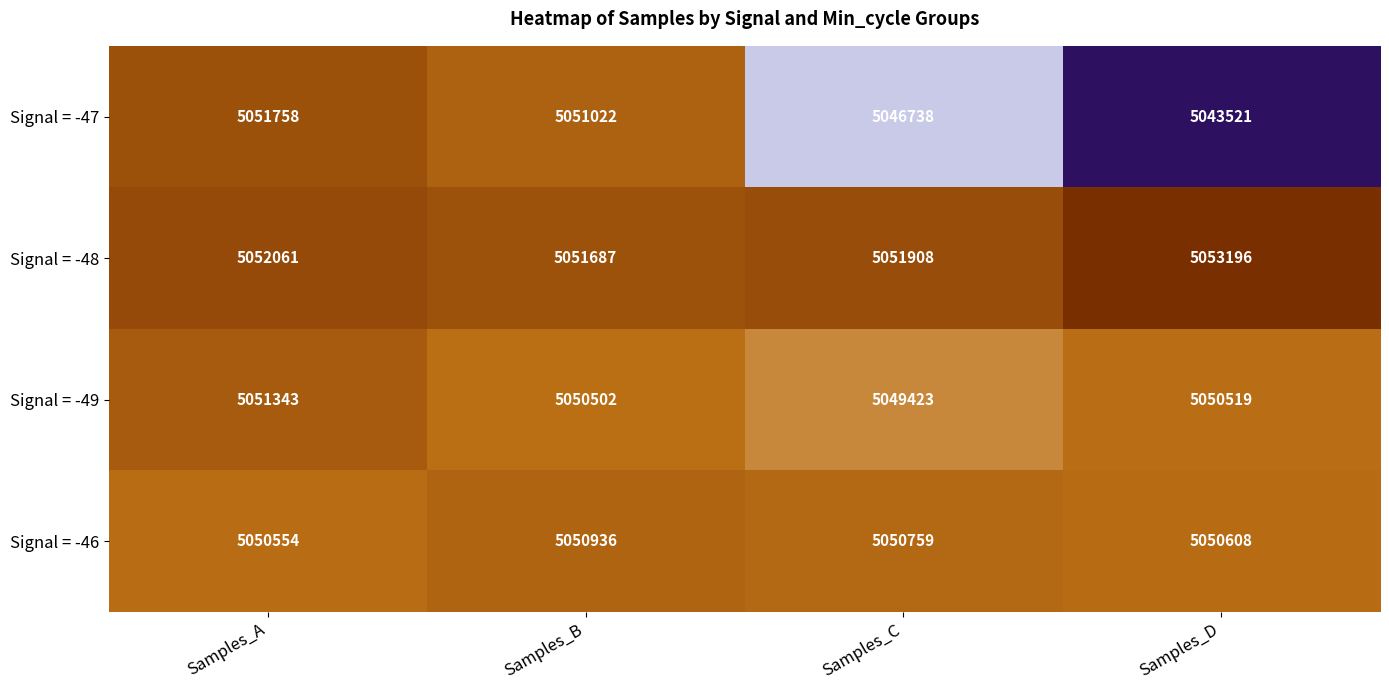

What is the greatest value displayed?

5053196